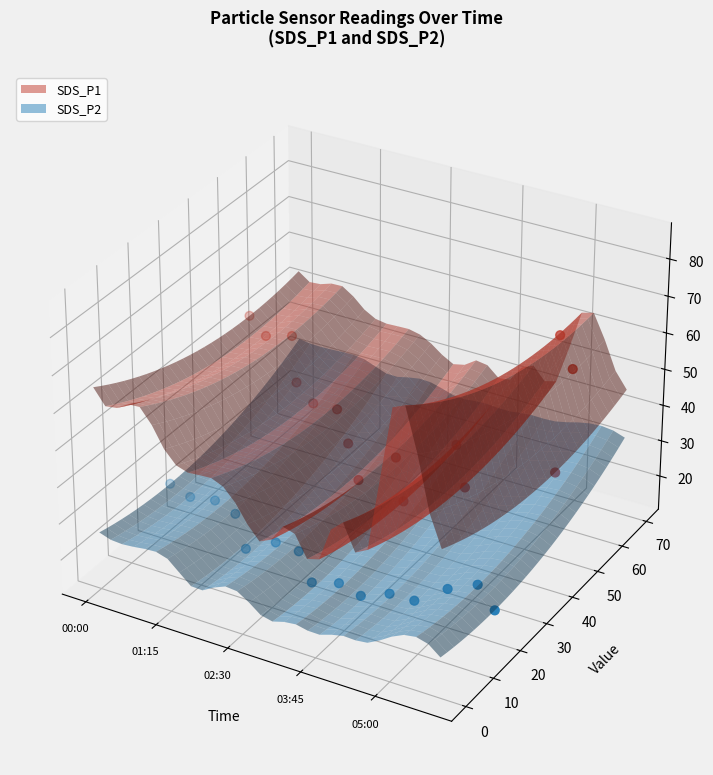

Is the value of SDS_P1 at 8 greater than the value of SDS_P2 at 14?

Yes